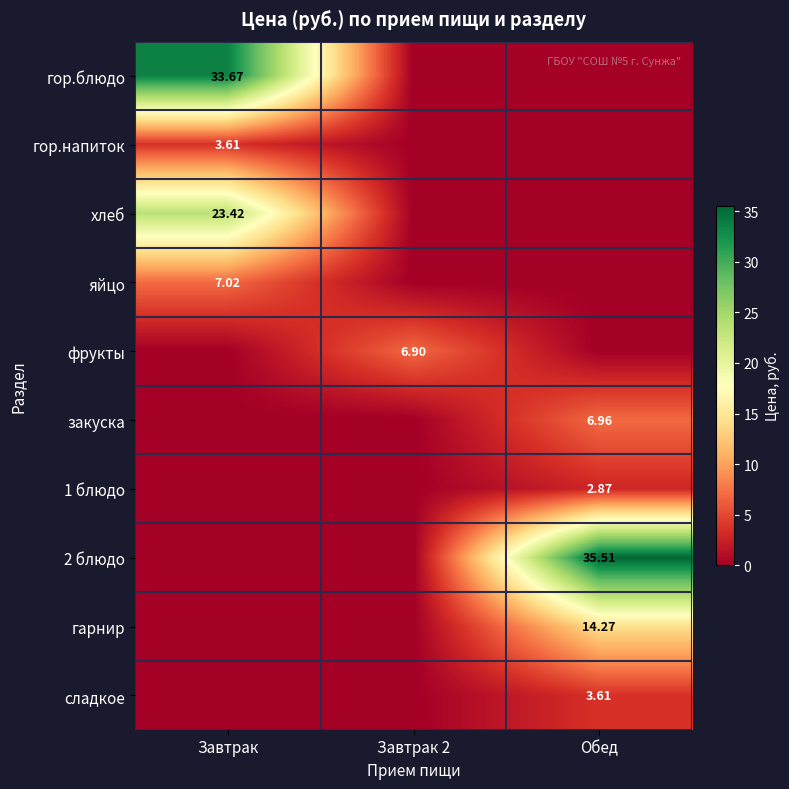

How many data points in закуска are above 0?

1